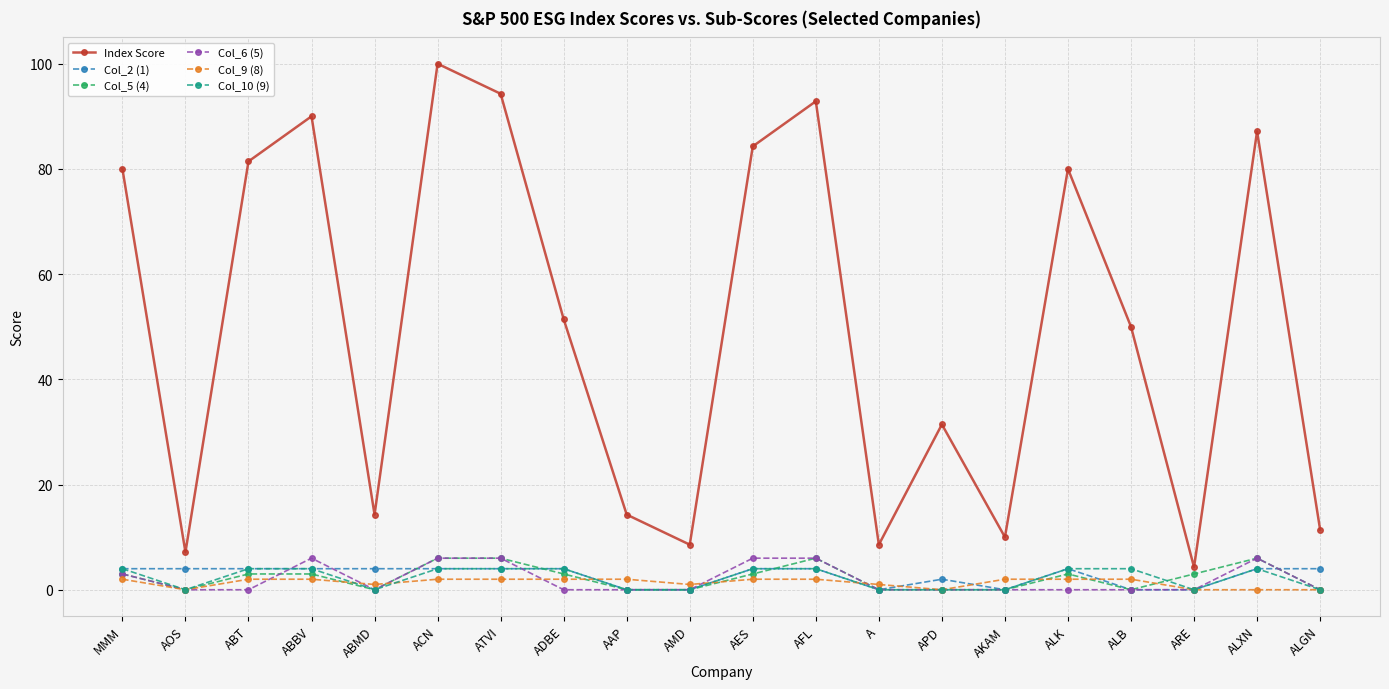

What is the value of the Col_9 (8) point at the 3rd from the left?

2.0